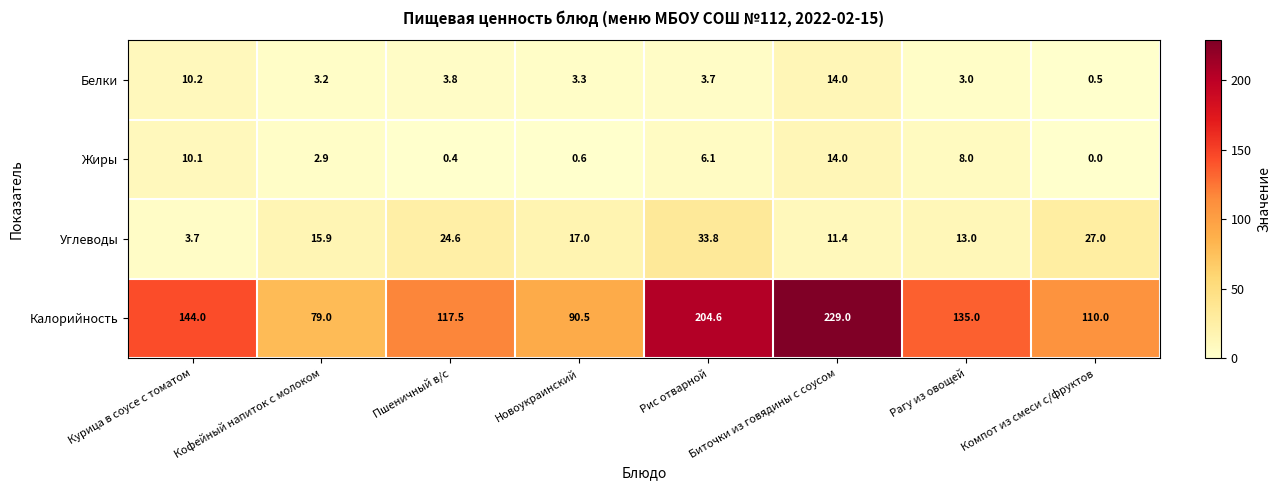

What is the greatest value displayed?

229.0